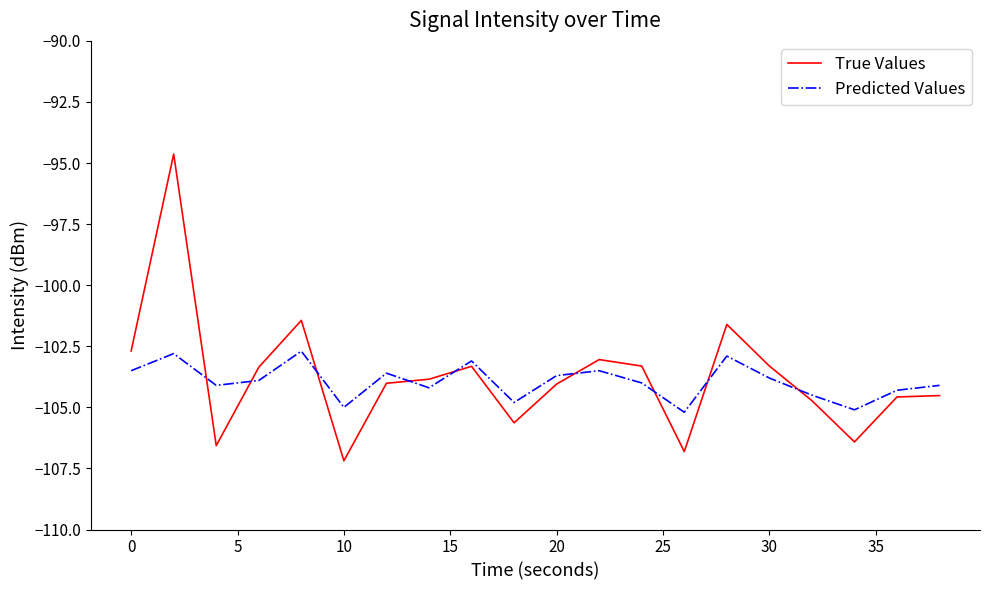

Which series has the largest range (max minus min)?

True Values